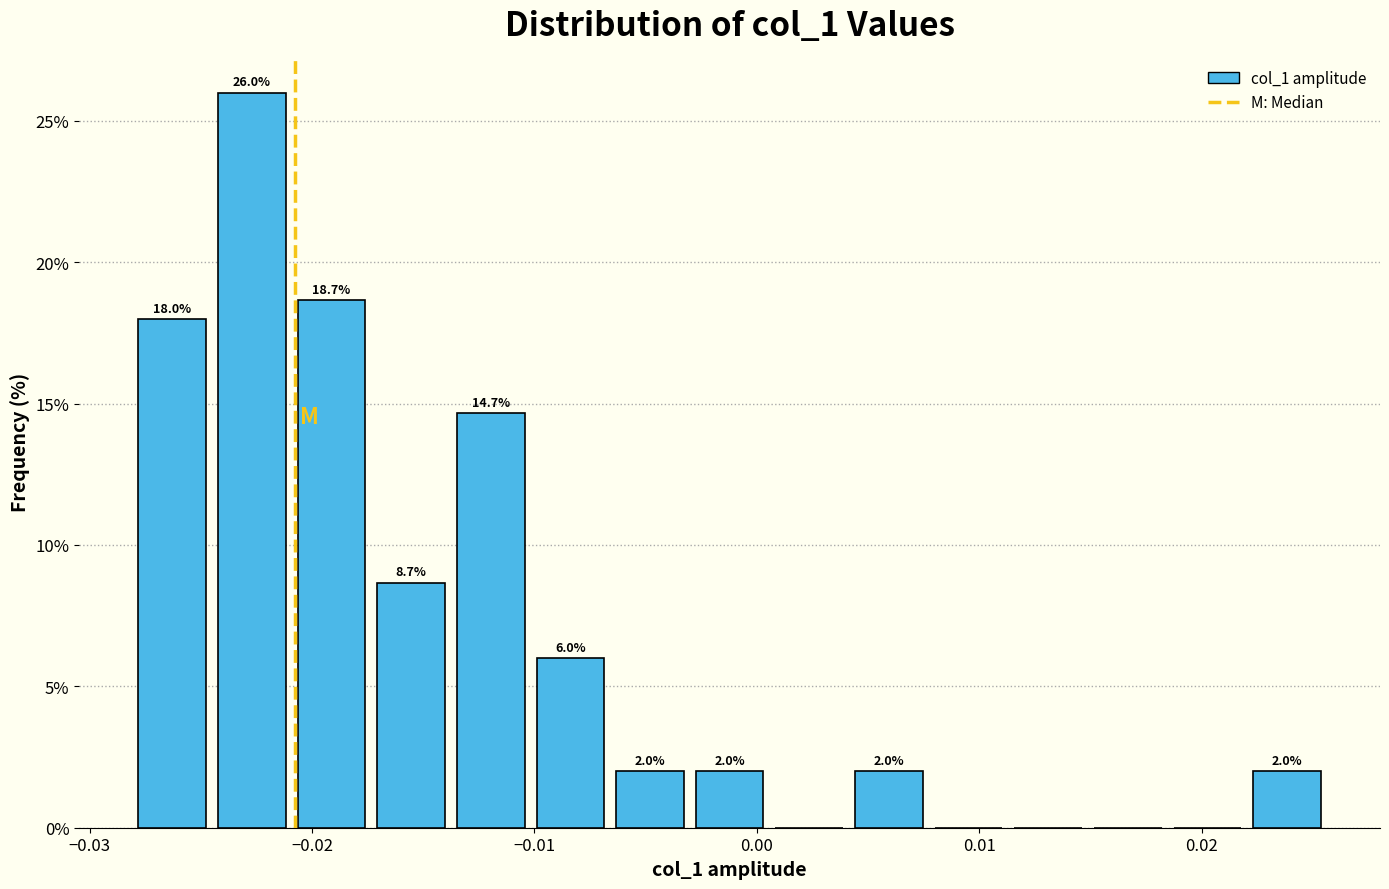

Around what value on the x-axis is the tallest bar? Give the approximate position of its centre, as read against the axis.

-0.023